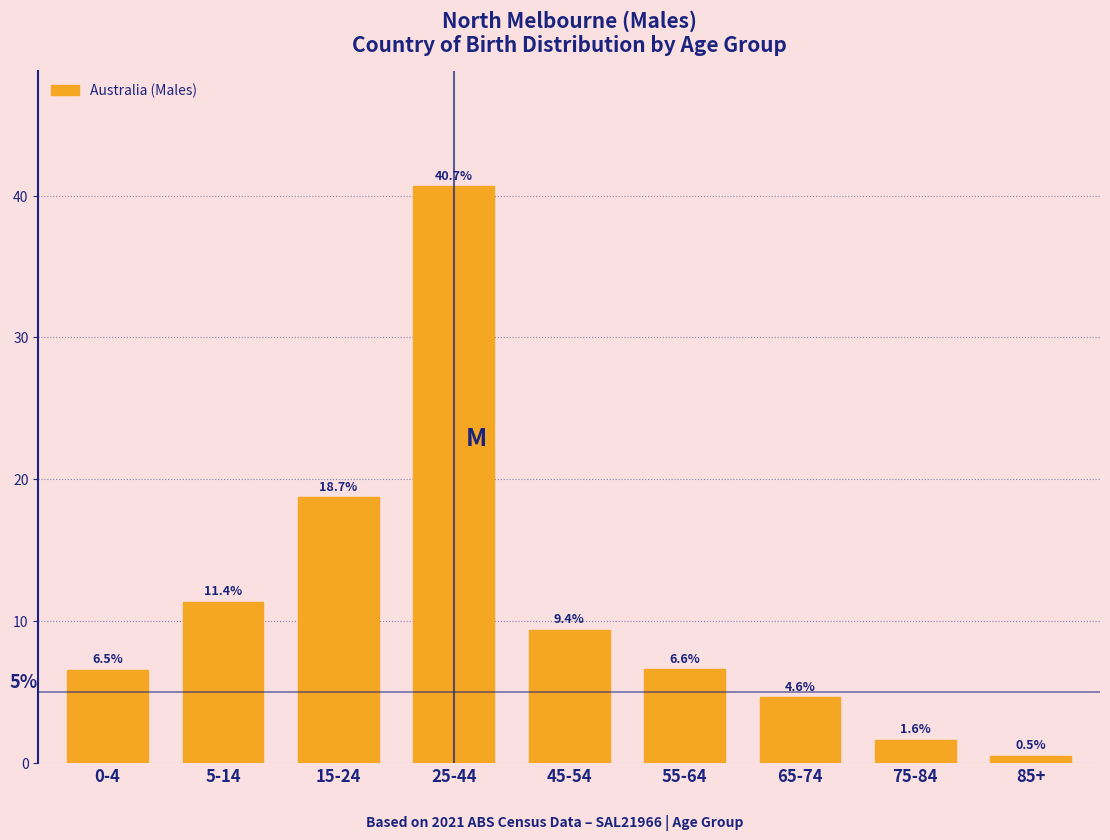

Reading right to left, extract all data points from this chart.

85+=0.5	75-84=1.6	65-74=4.6	55-64=6.6	45-54=9.4	25-44=40.7	15-24=18.7	5-14=11.4	0-4=6.5